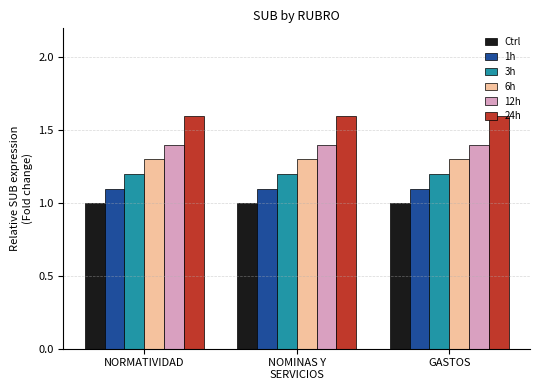

What position from the right is GASTOS?

1